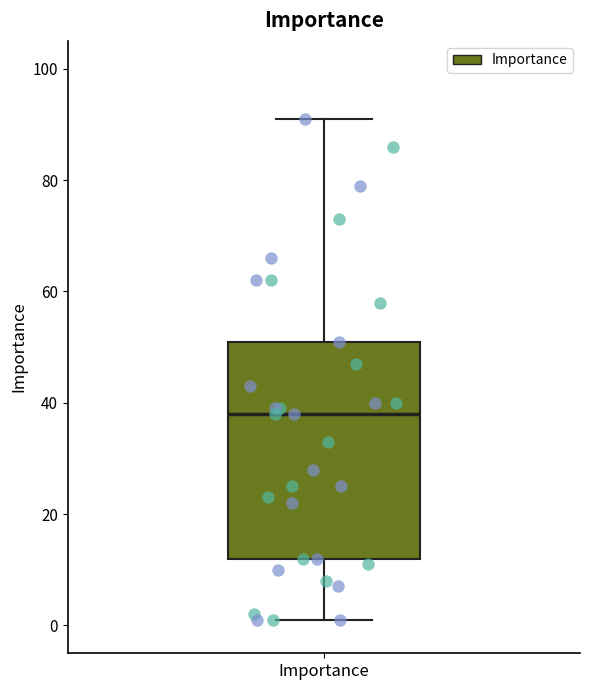

Transcribe this box plot: give where the median line is, the range the box spans, and where the two whiskers end, as read against the y-axis. The values are not printed on the chart, so give them approximately, as read against the axis.

median 38, box 12 to 52, whiskers 2 to 92